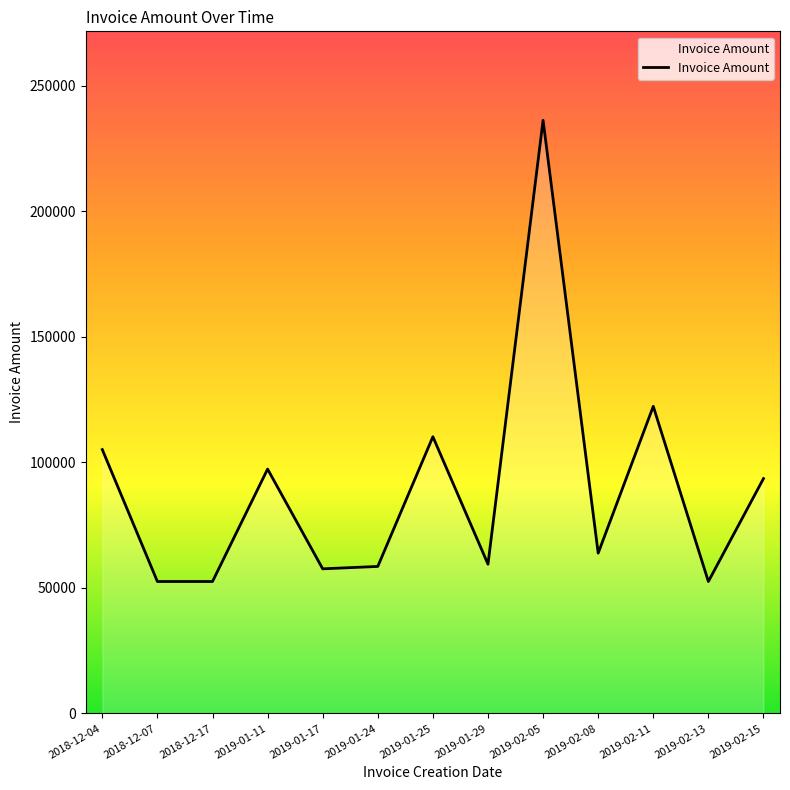

What is the difference between the maximum and minimum values?

183761.3